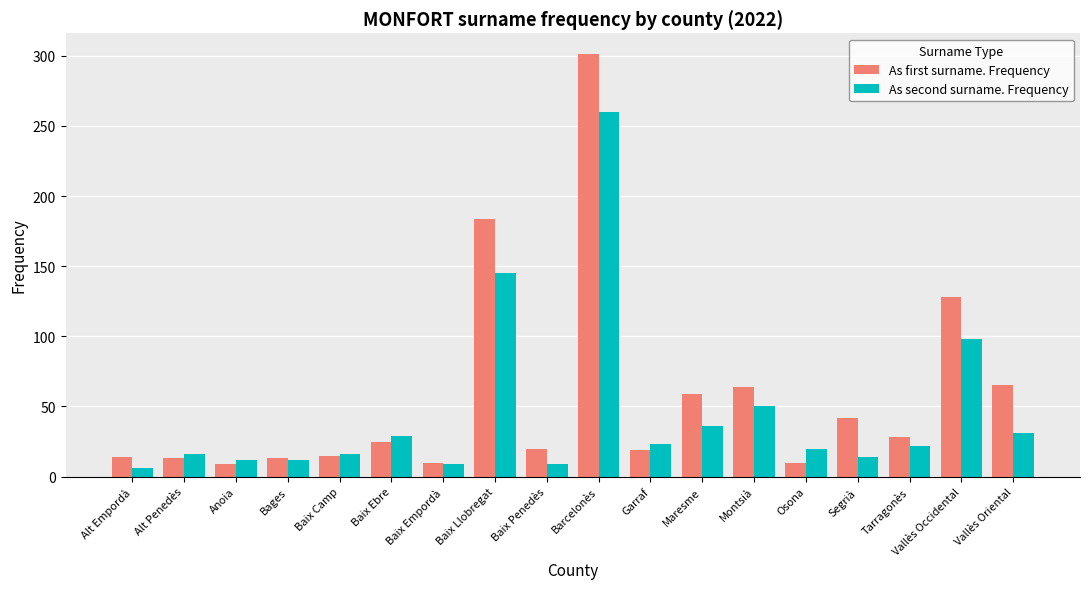

What is the average value of the As first surname. Frequency series?

57